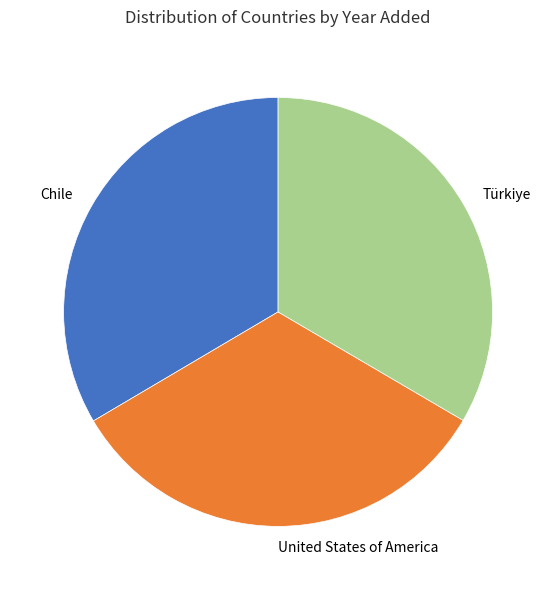

Is the sum of Chile and Türkiye greater than half?

Yes